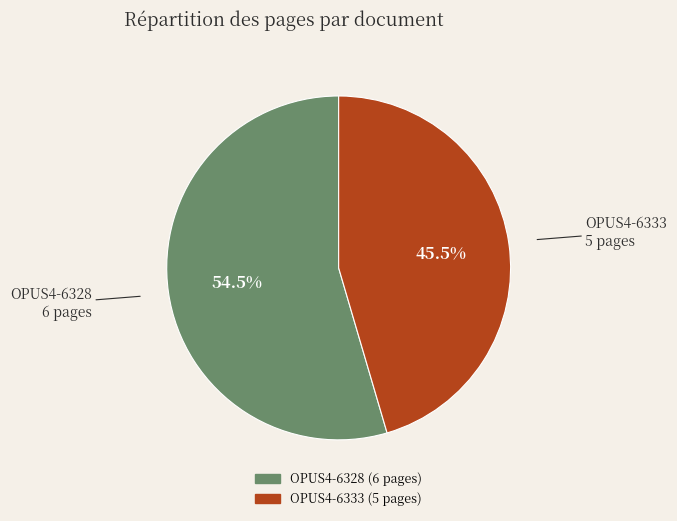

How many slices are in this pie chart?

2